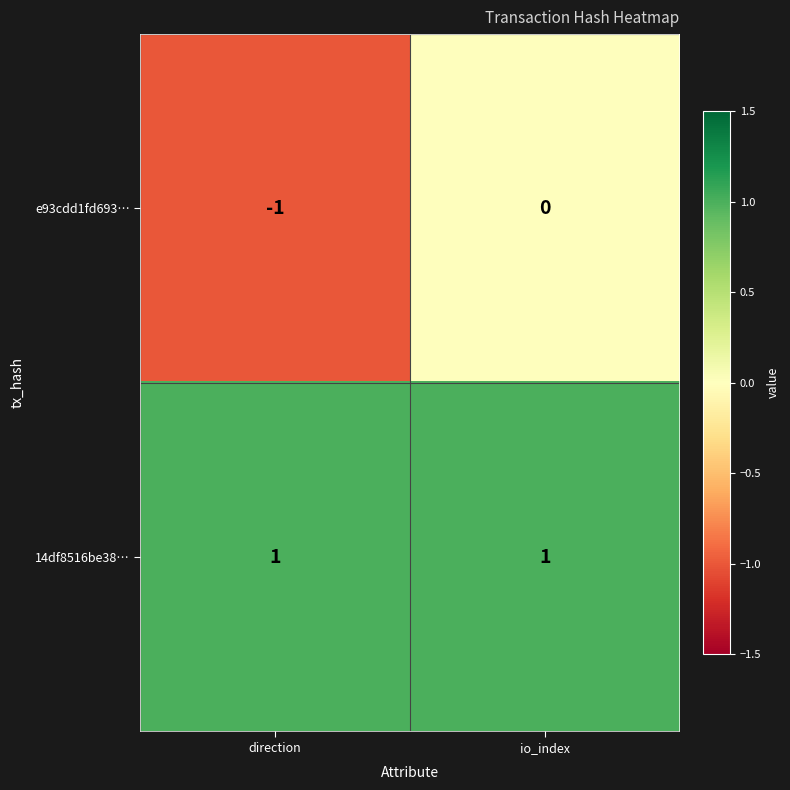

List the series in order of their peak value, highest first.

14df8516be38…, e93cdd1fd693…